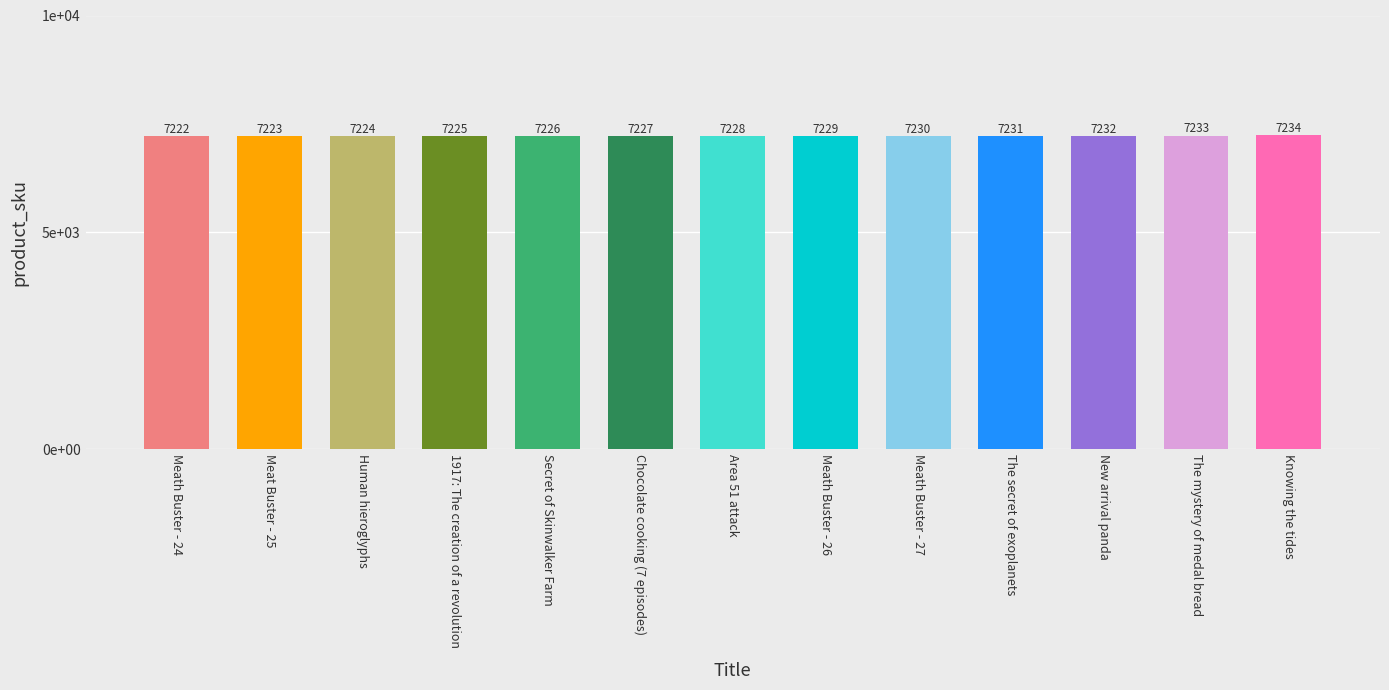

The value at Meath Buster - 24 is 7222. True or false?

True